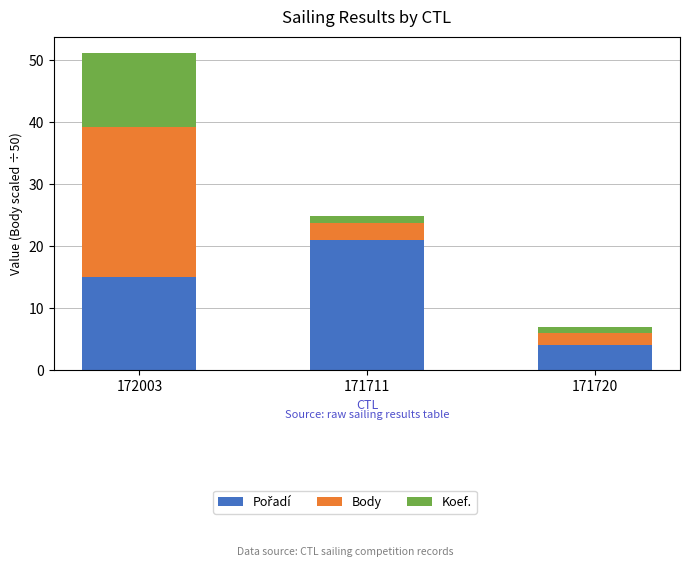

At which category is the sum across all series the highest?

172003